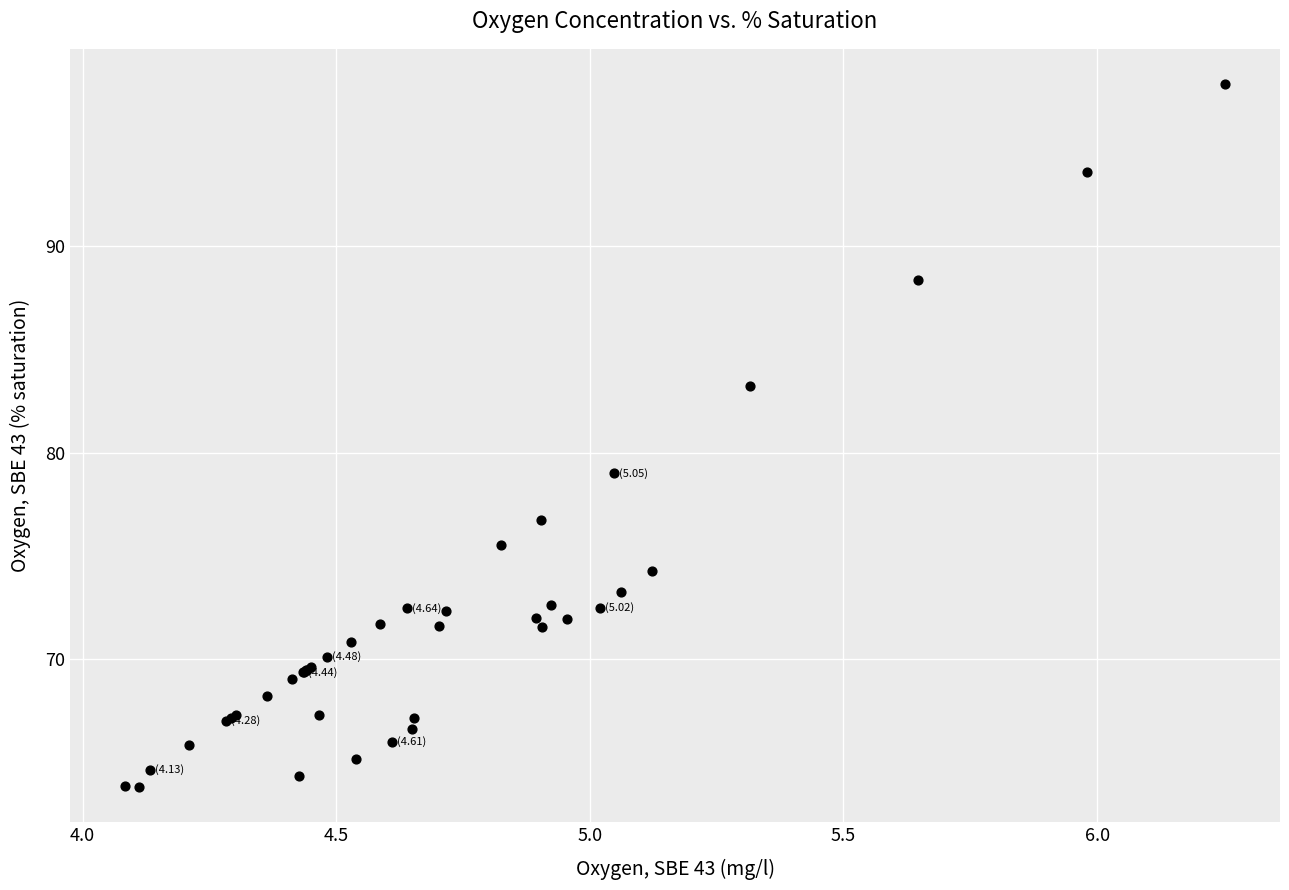

What Y value in the scatter plot is closest to 80?

79.0